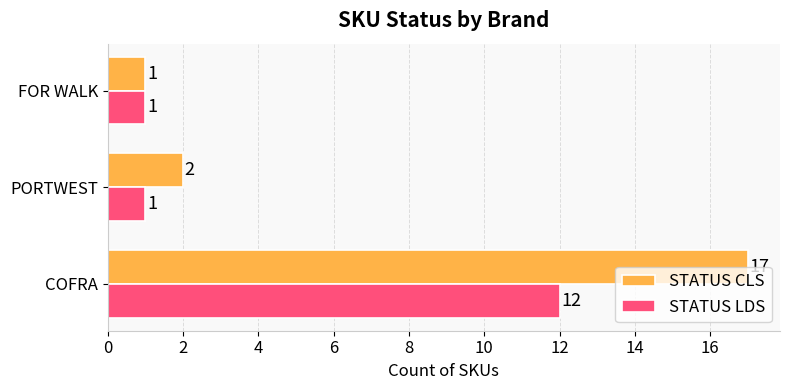

The STATUS CLS series shows 17 at COFRA. True or false?

True